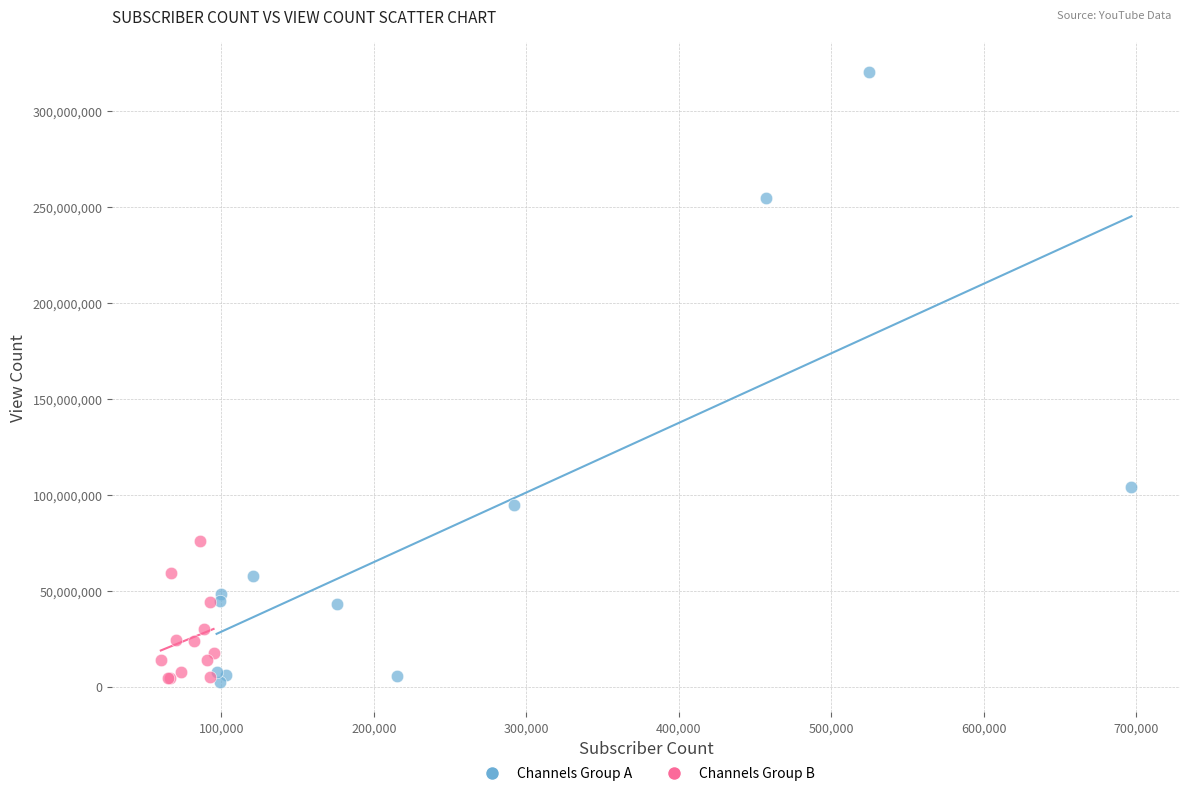

Which series contains the highest Y value?

Channels Group A